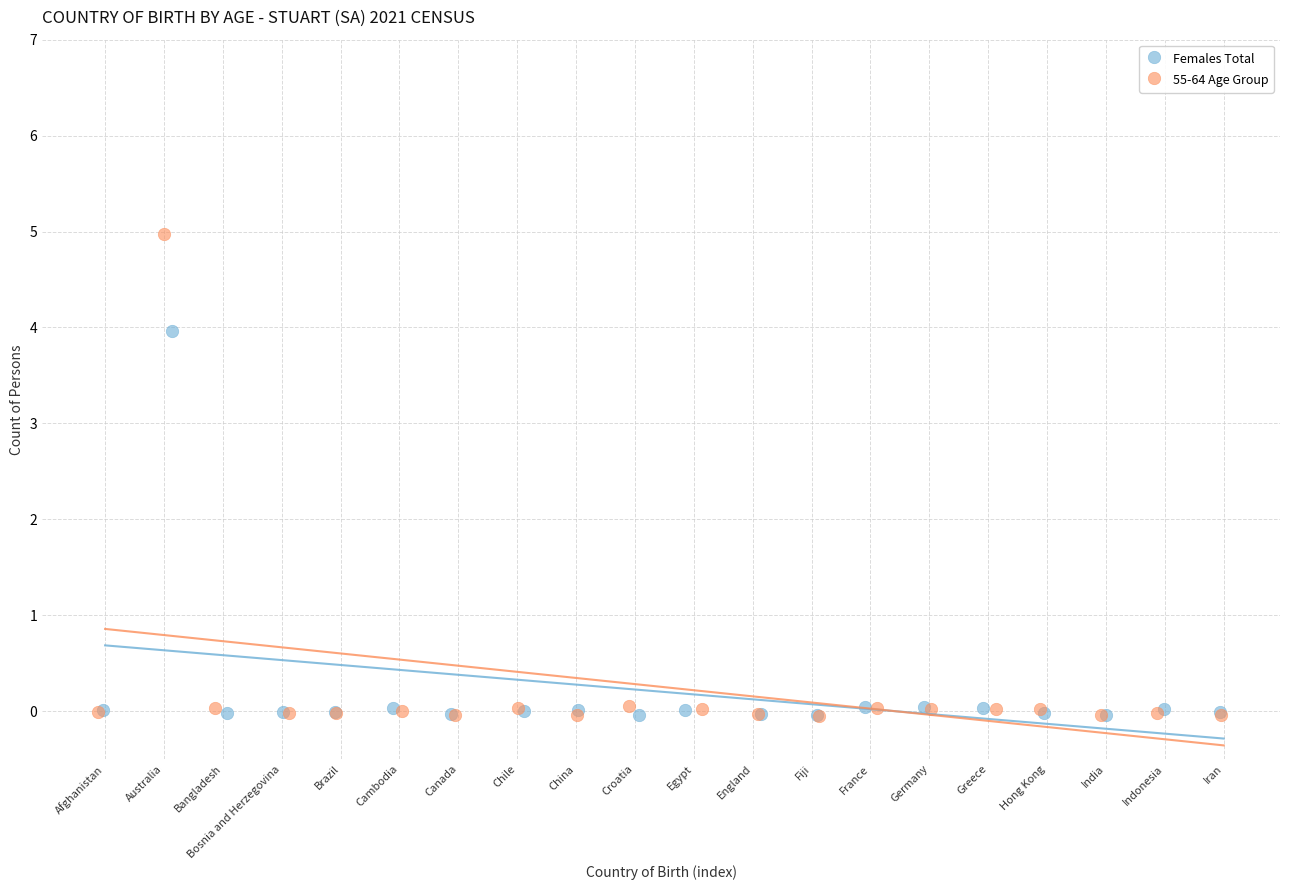

Which series has the widest spread of Y values?

55-64 Age Group